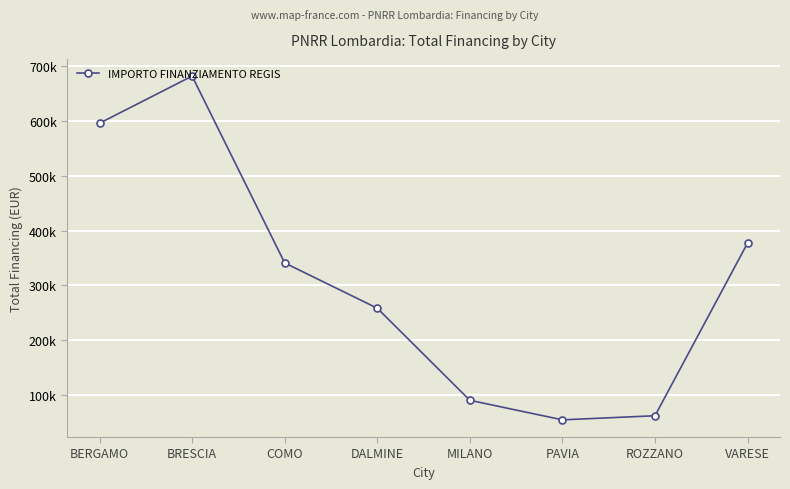

How many values are below 341100?

4